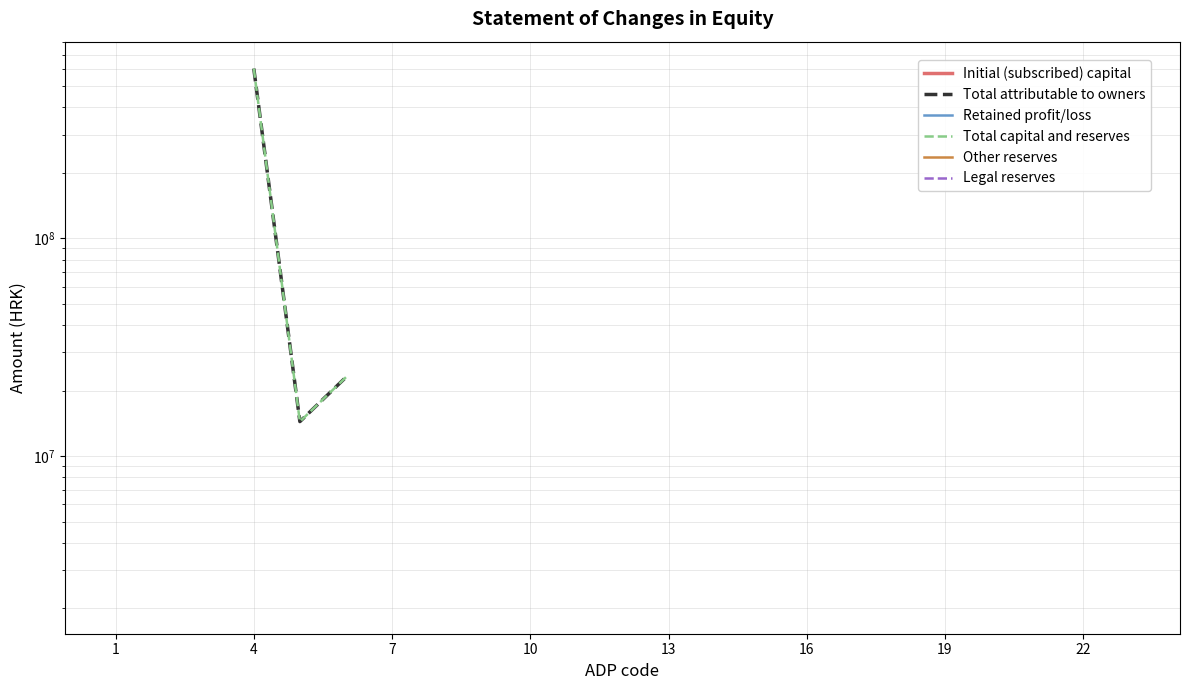

What is the lowest value of the Initial (subscribed) capital series?

436667250.0